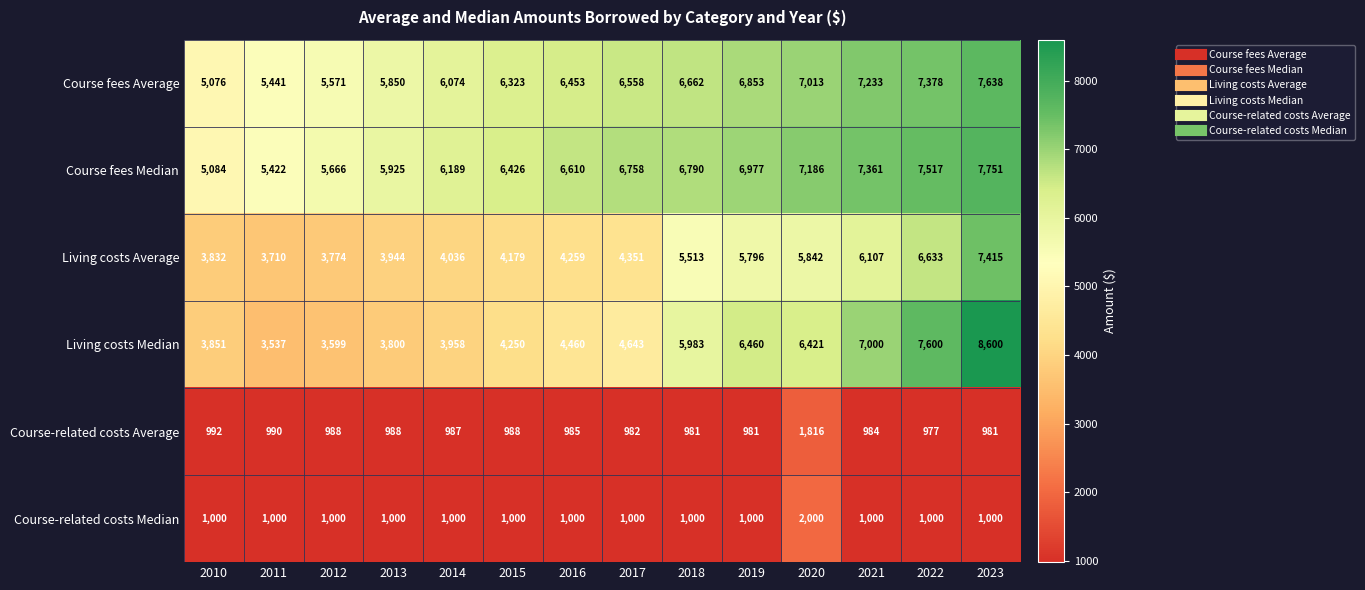

At 2017, list the series in order from largest to smallest.

Course fees Median, Course fees Average, Living costs Median, Living costs Average, Course-related costs Median, Course-related costs Average